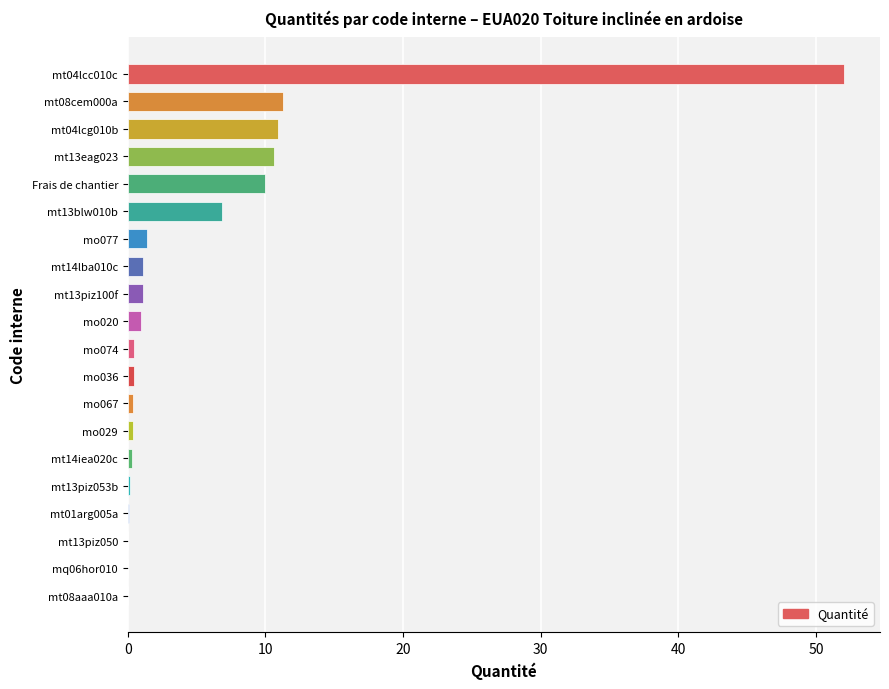

Are the bars horizontal?

Yes